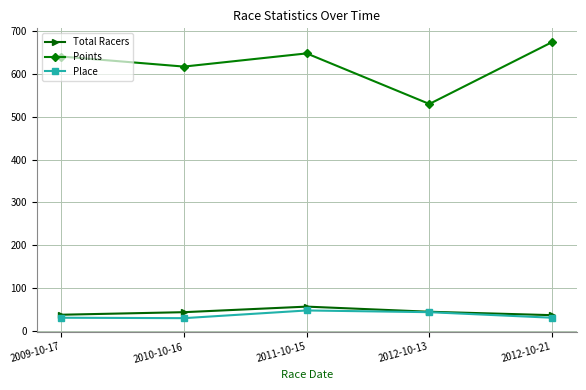

Is this an area chart (filled region under the line)?

No